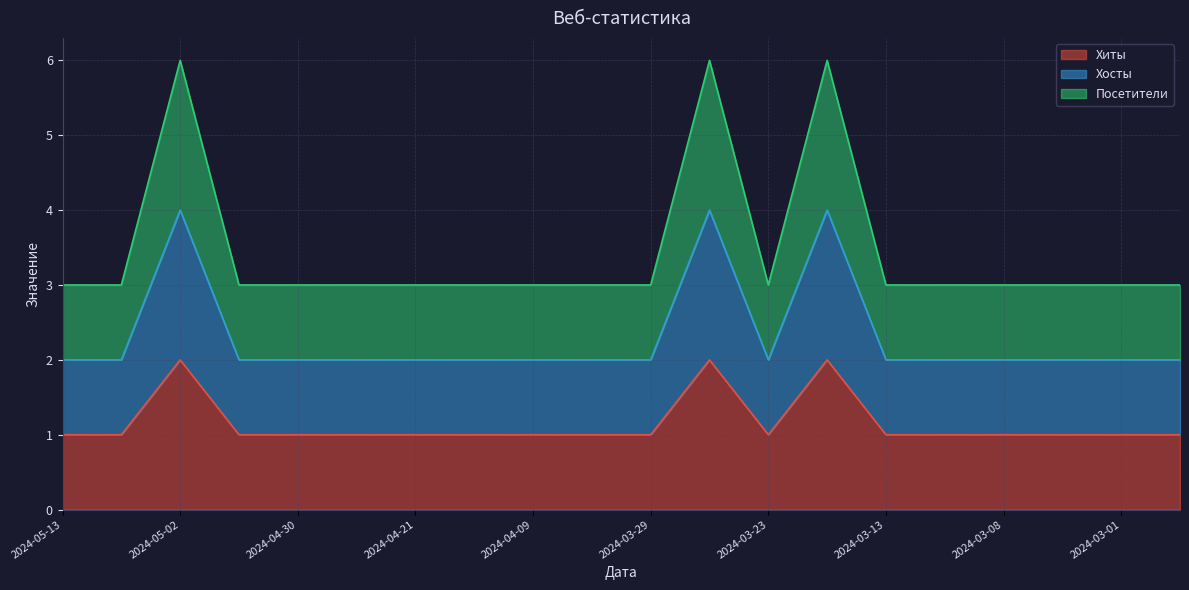

Where is the first local maximum for Посетители?

2024-05-02